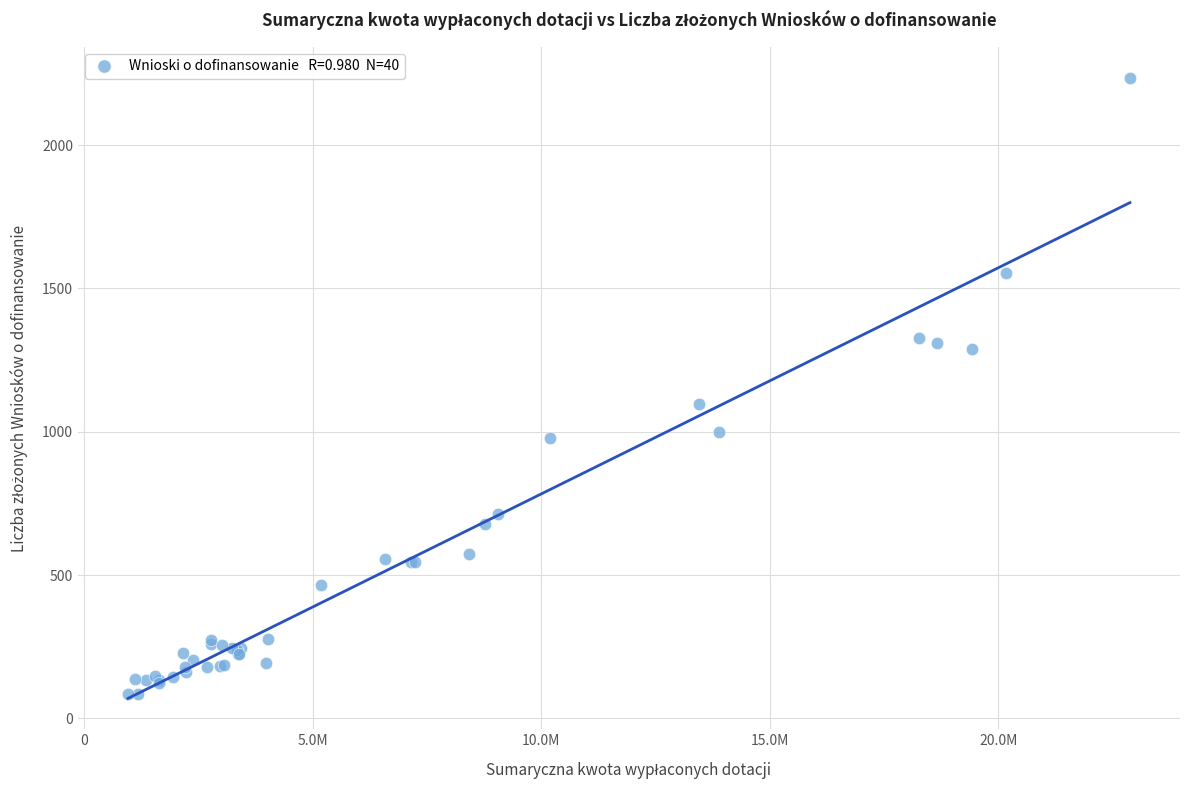

What Y value in the scatter plot is closest to 1160?

1098